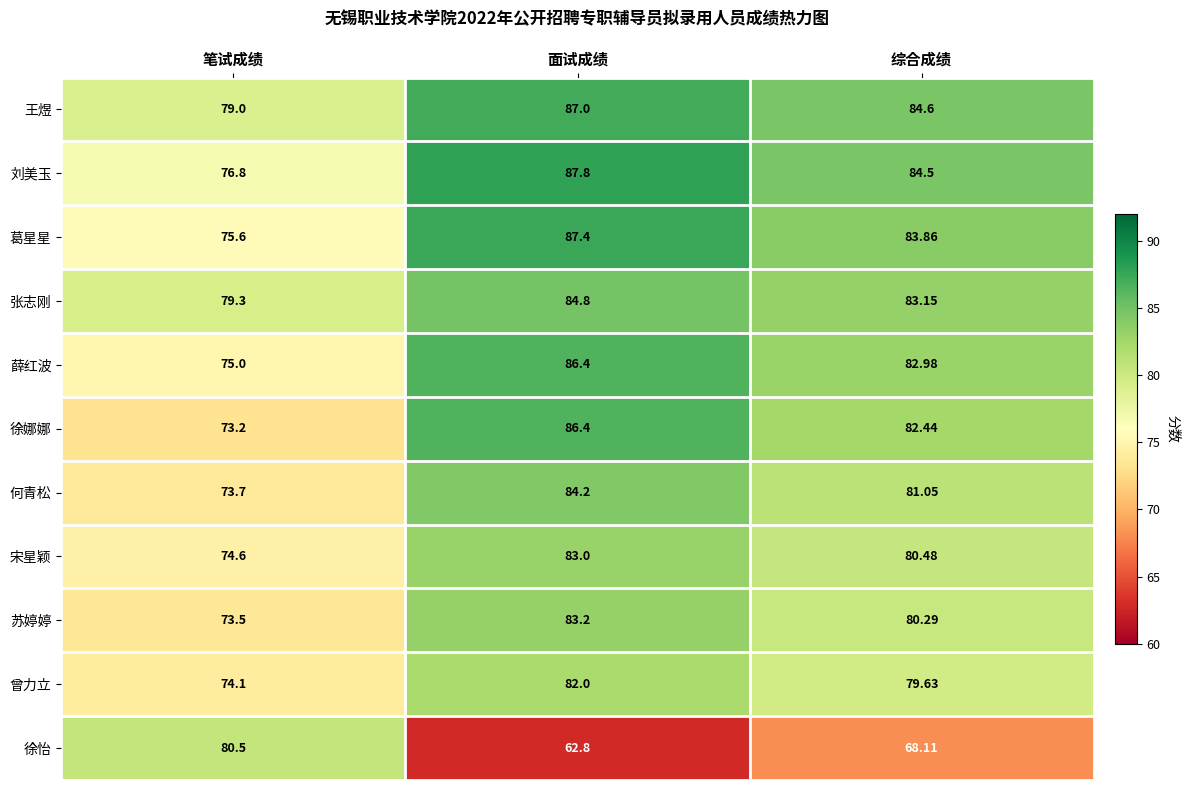

Between 笔试成绩 and 面试成绩, which series saw the biggest shift?

徐怡